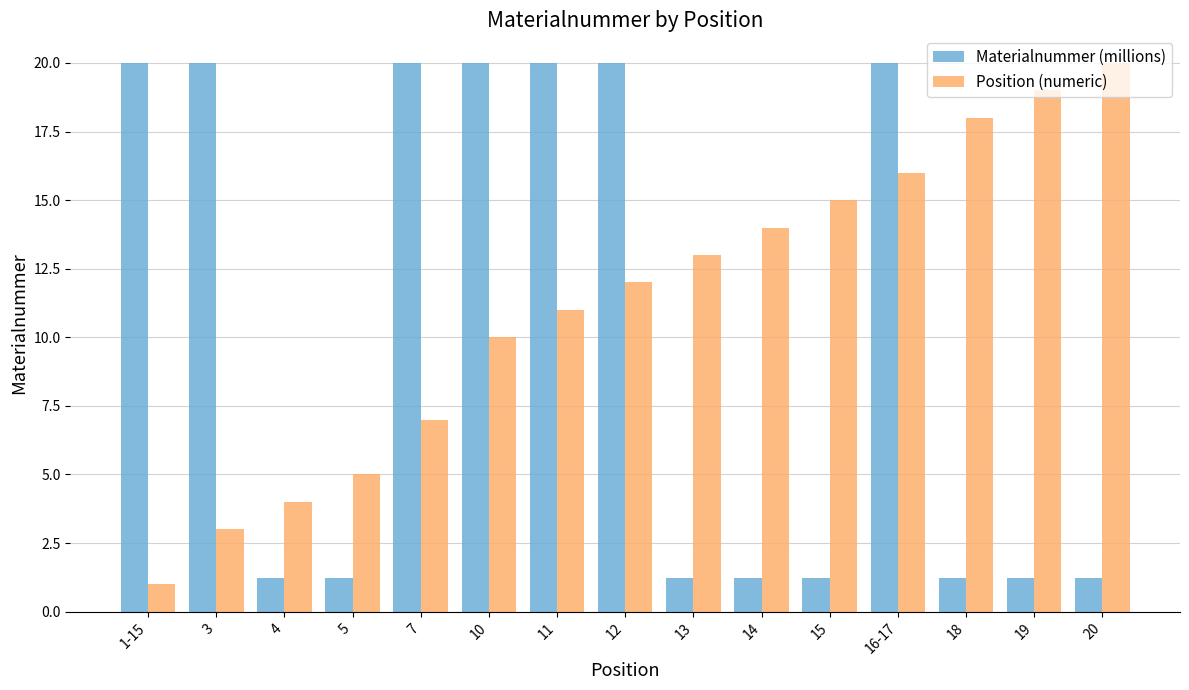

Rank the series by their average value, from lowest to highest.

Materialnummer (millions), Position (numeric)